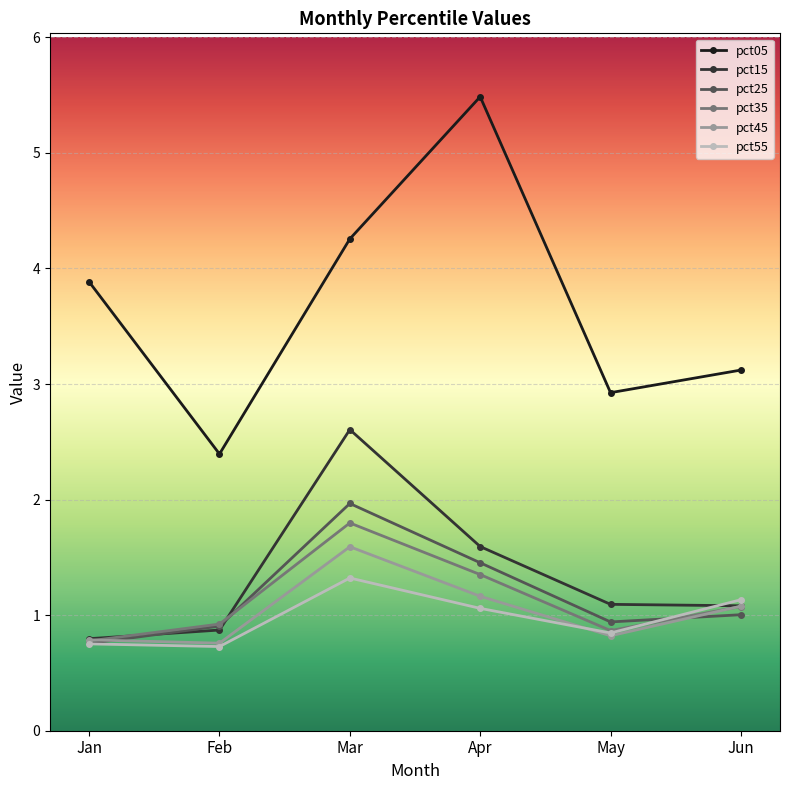

Which category has the highest value in the pct25 series?

Mar